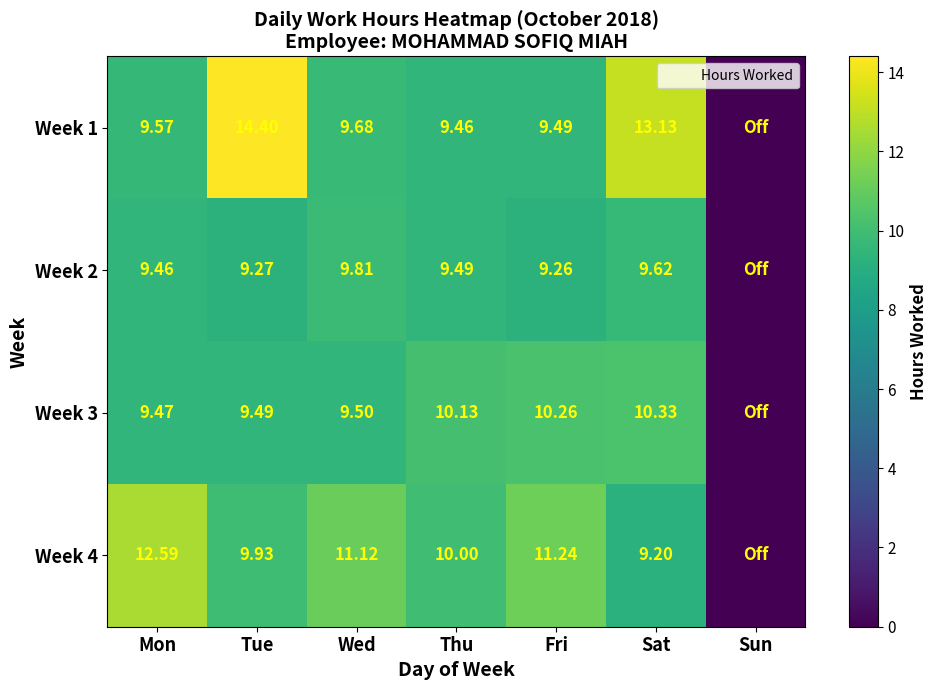

Is the value of Week 4 at Thu greater than the value of Week 3 at Tue?

Yes